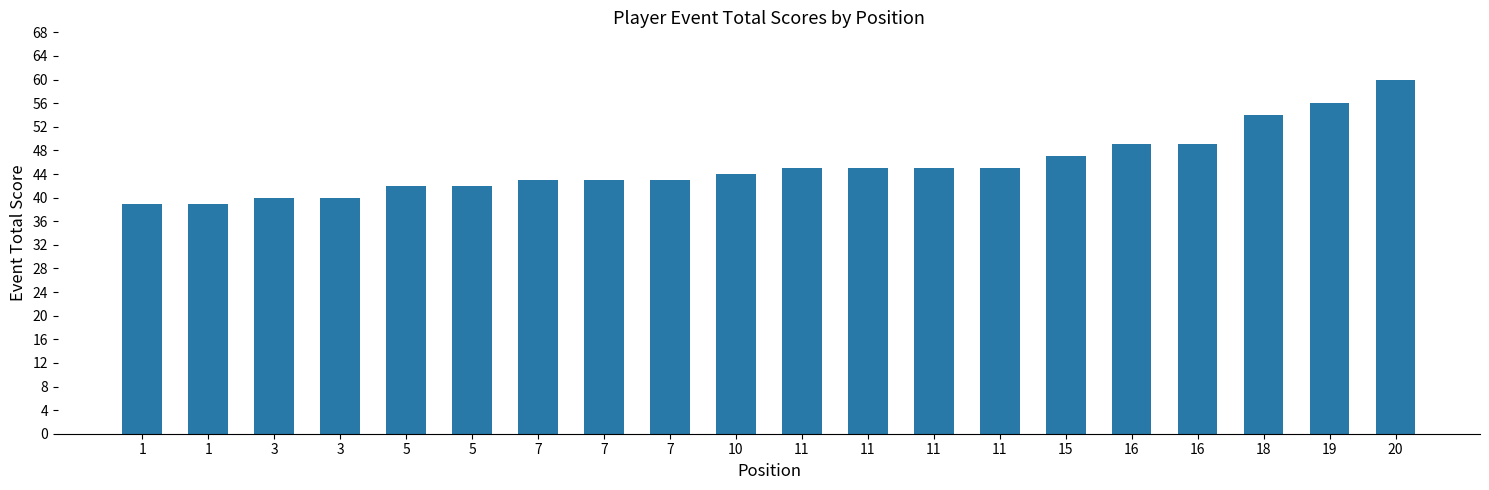

How many bars are there in total?

20